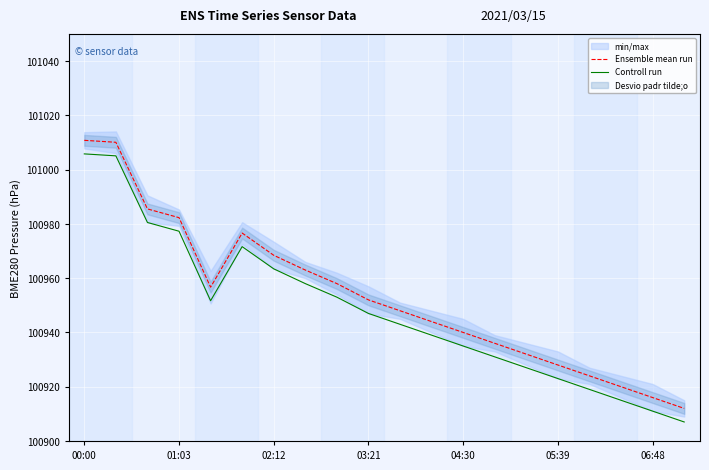

Rank the series at 16 from lowest to highest value.

Controll run, Ensemble mean run